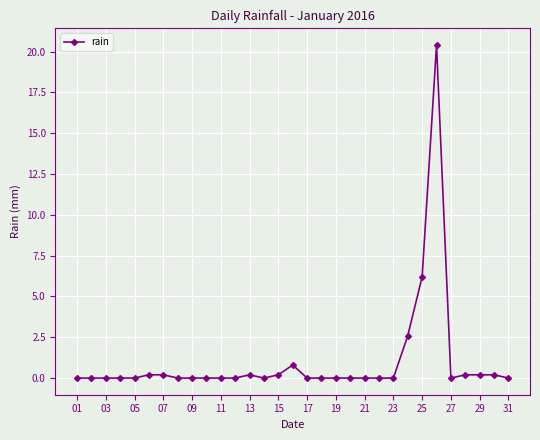

What is the maximum value shown in the chart?

20.4